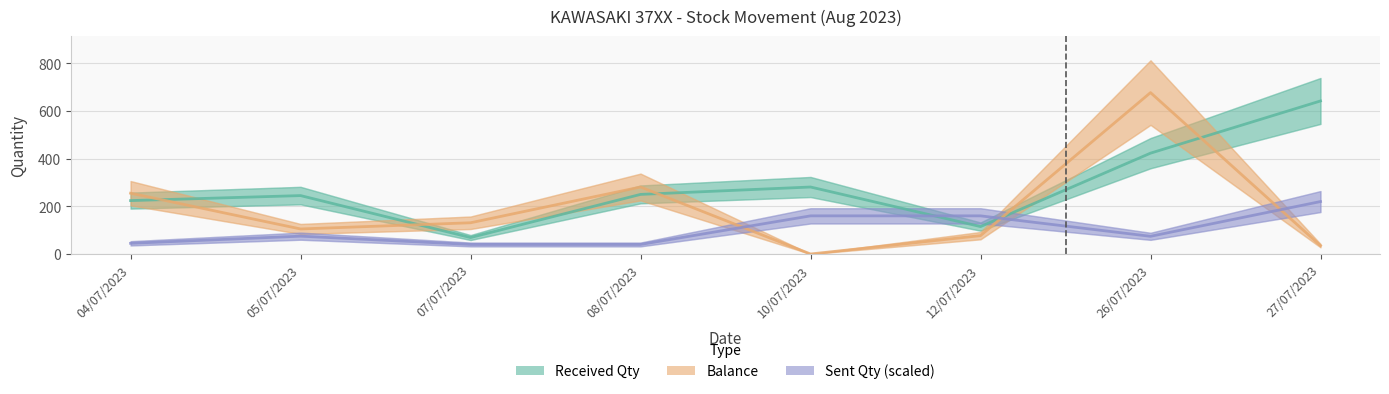

What is the difference between the second highest and minimum values in the Sent Qty (scaled) series?

120.0